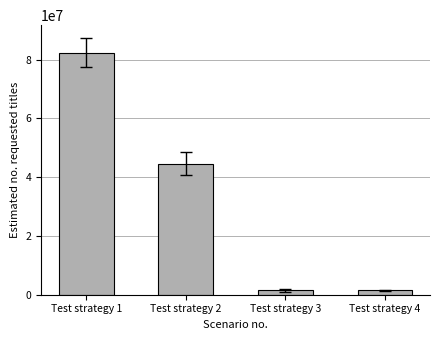

What is the greatest value displayed?

82368253